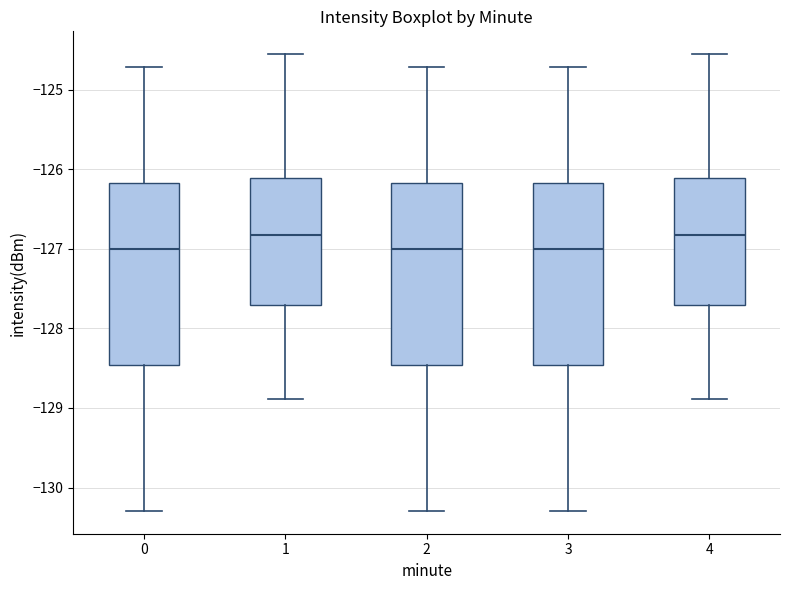

Where does the upper whisker of the box at x = 1 end on the y-axis? The values are not printed on the chart, so give them approximately, as read against the axis.

-124.6